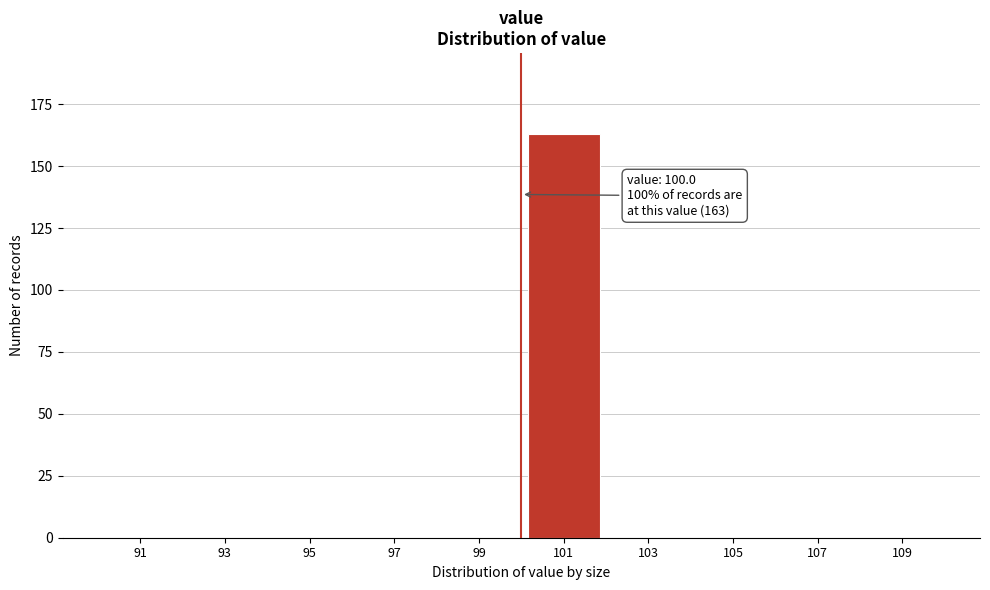

Over which range of the x-axis is the bar tallest?

100 to 102